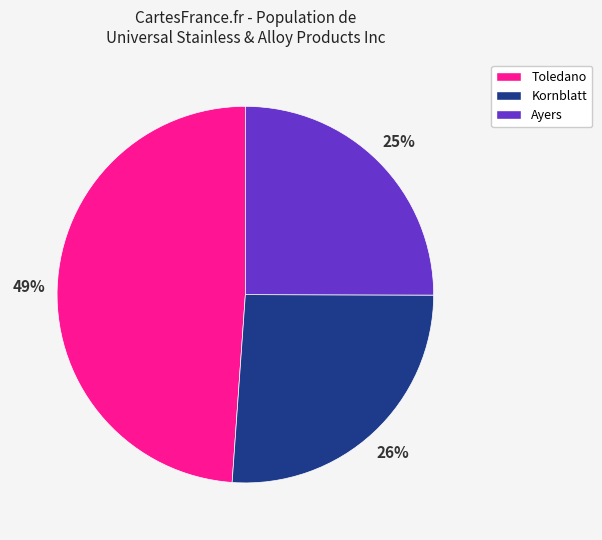

Does any single category account for the majority?

No